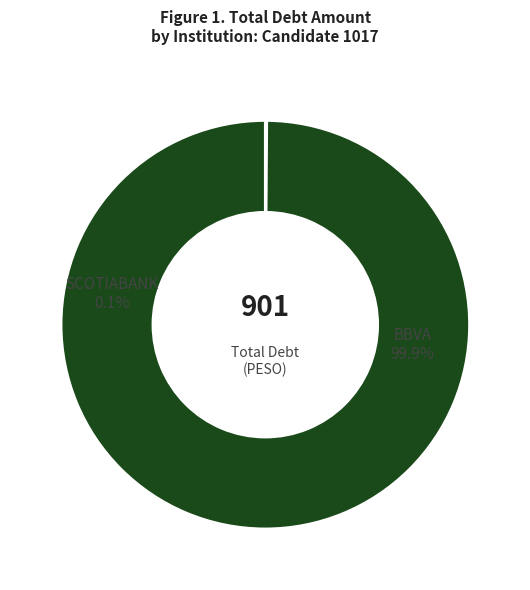

Does SCOTIABANK account for over 50% of the chart?

No